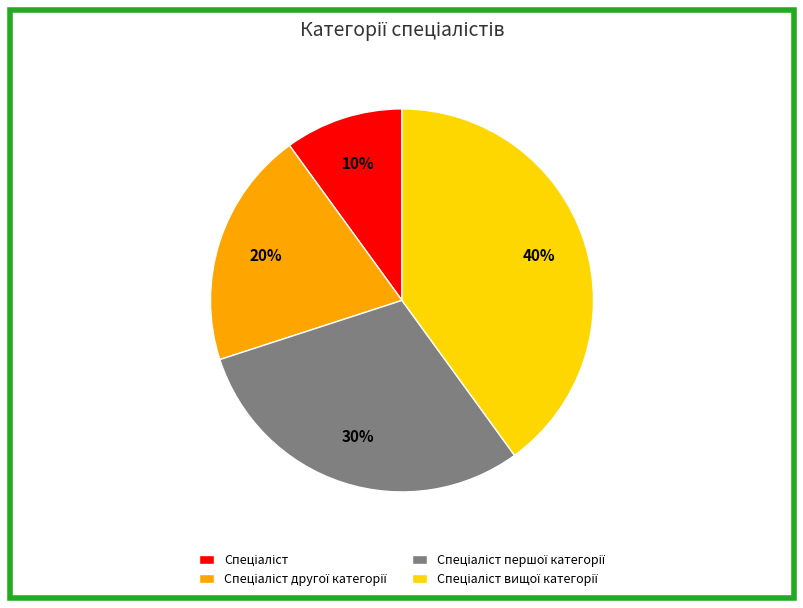

To the nearest percent, what is the difference between the largest and smallest slice percentages?

30%